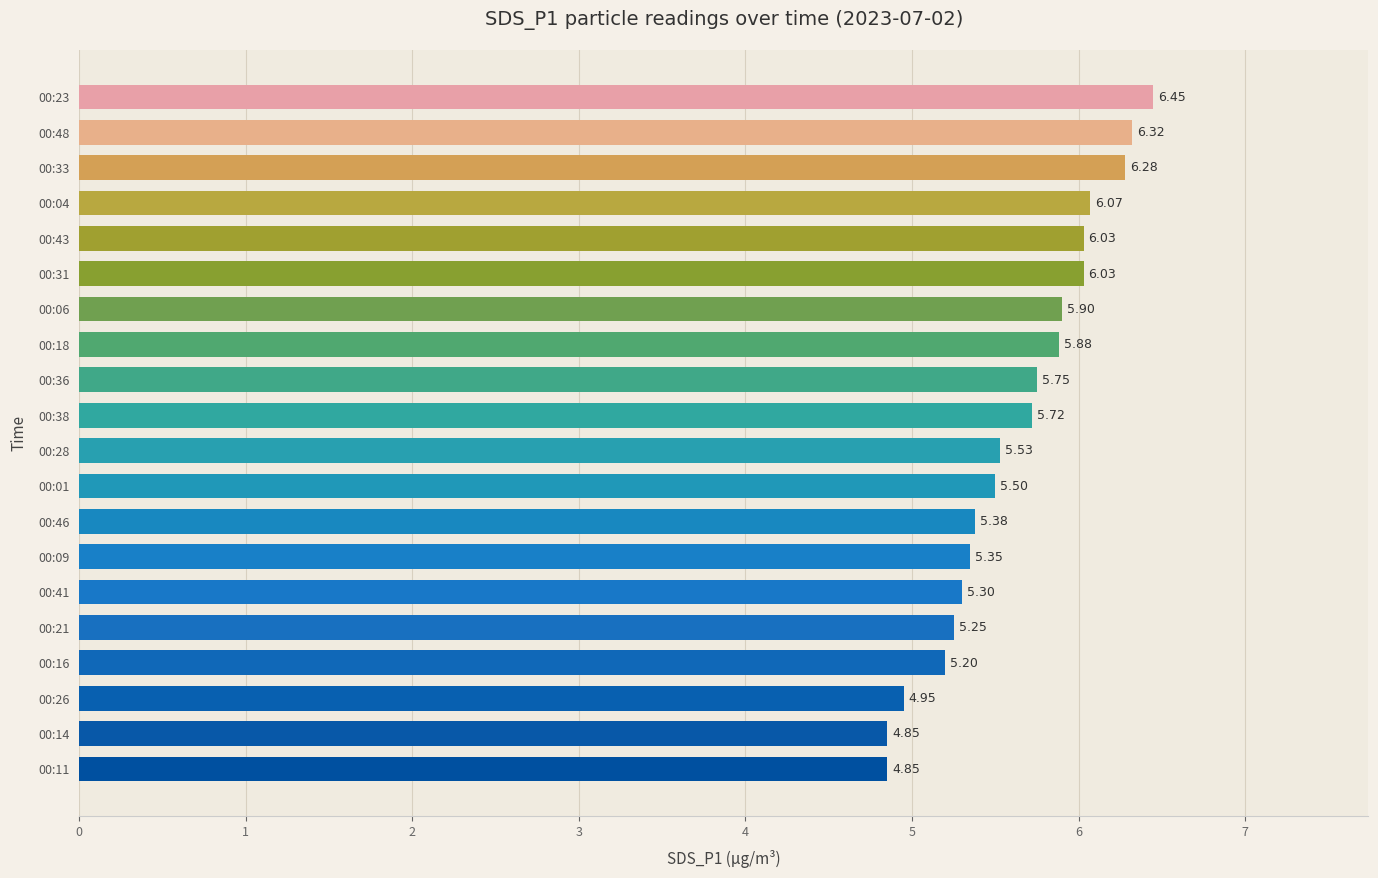

What is the sum of all values?

112.6